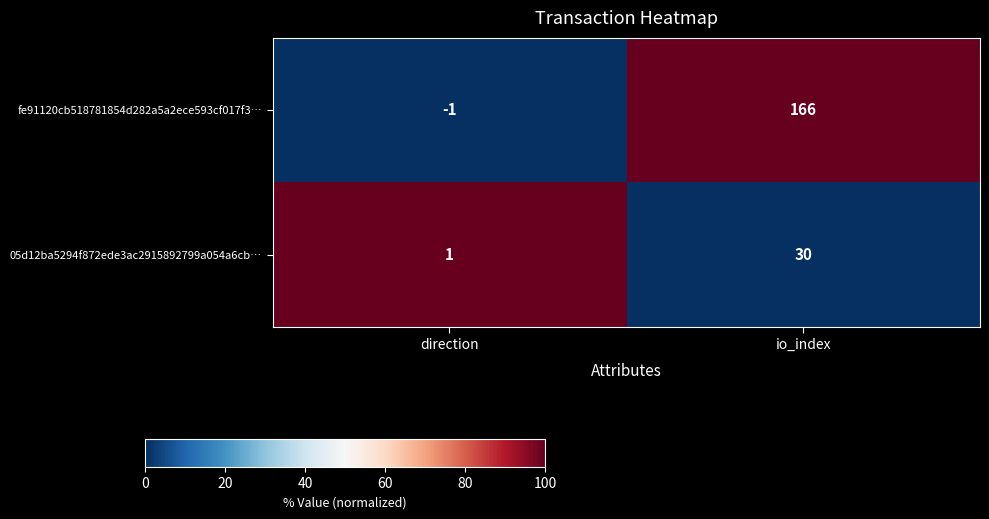

Is it true that 05d12ba5294f872ede3ac2915892799a054a6cb… equals 13 at io_index?

False